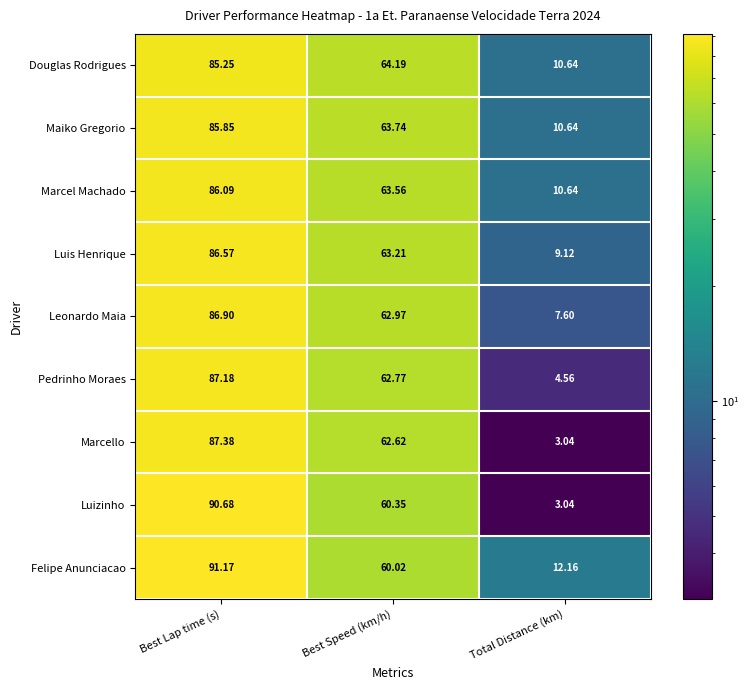

Which label corresponds to the smallest value in the chart?

Total Distance (km)